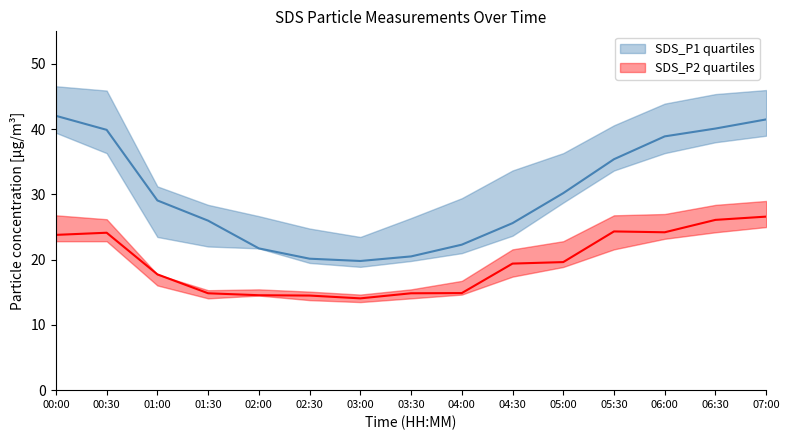

Which series has the largest total across all categories?

SDS_P1